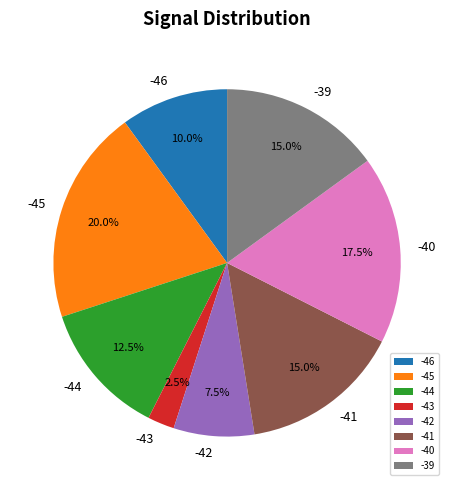

What is the ratio of the value at -42 to the value at -43?

3.0